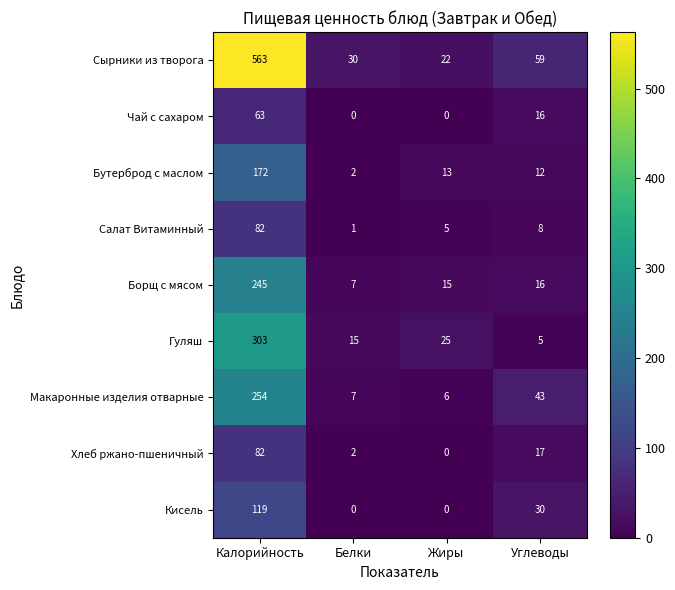

At which label does Хлеб ржано-пшеничный reach its minimum?

Жиры